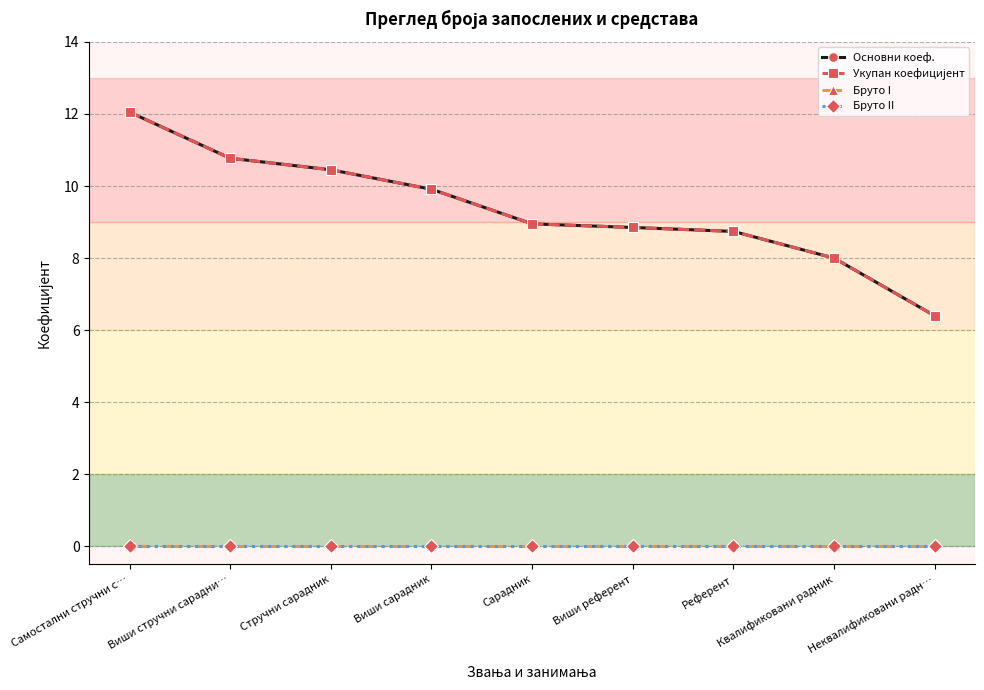

True or false: Бруто II and Бруто I intersect in this chart.

False